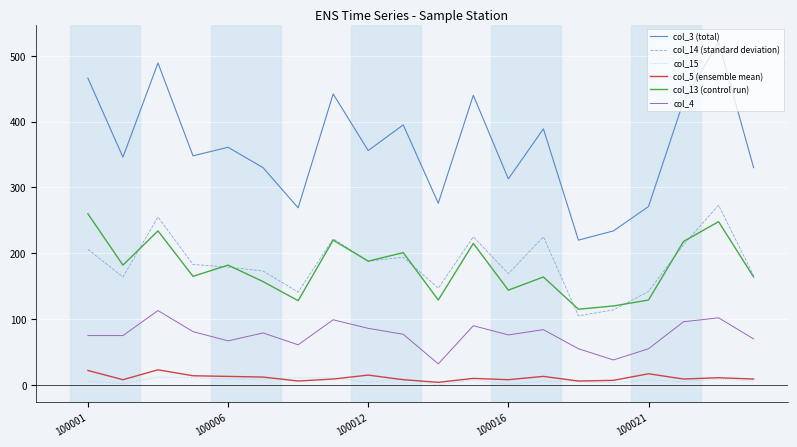

What is the maximum value shown in the chart?

521